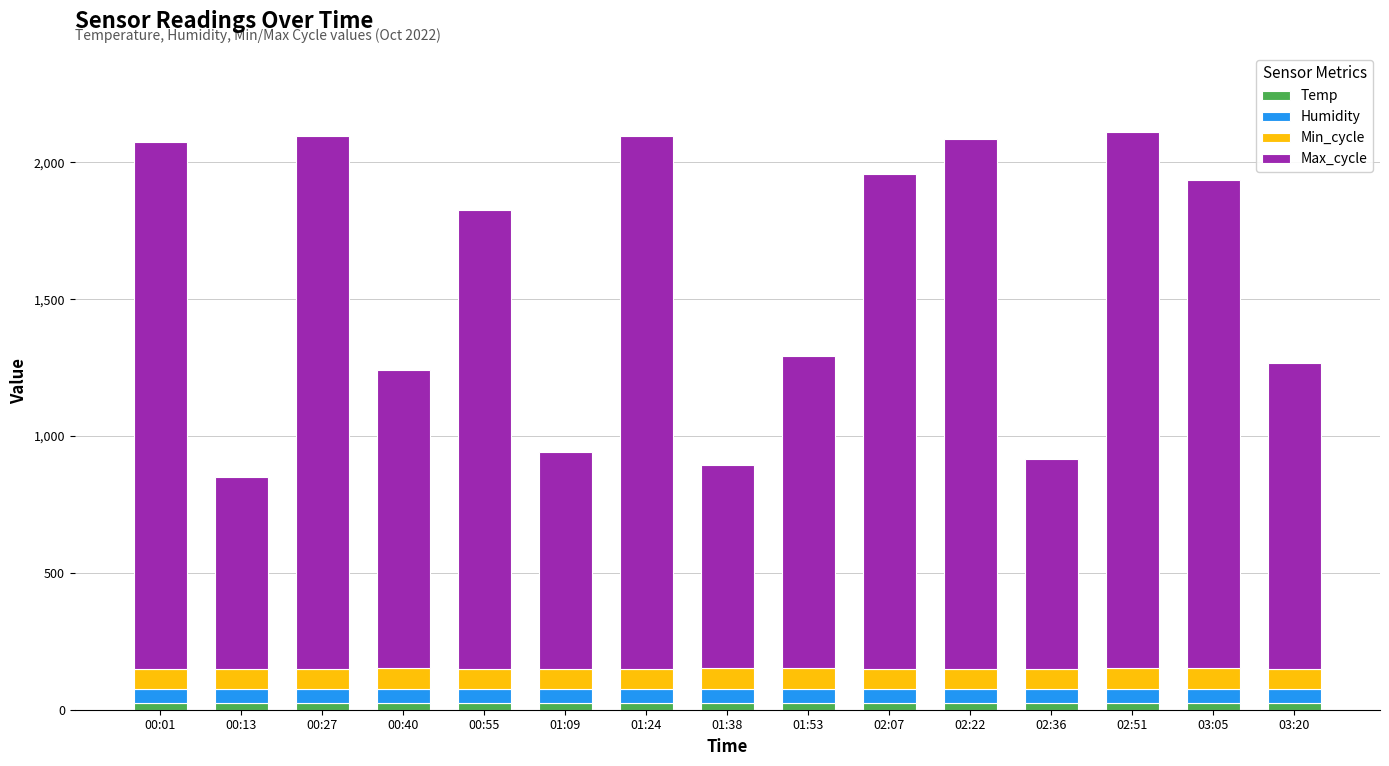

What is the difference between the maximum and minimum values in the Max_cycle series?

1256.0